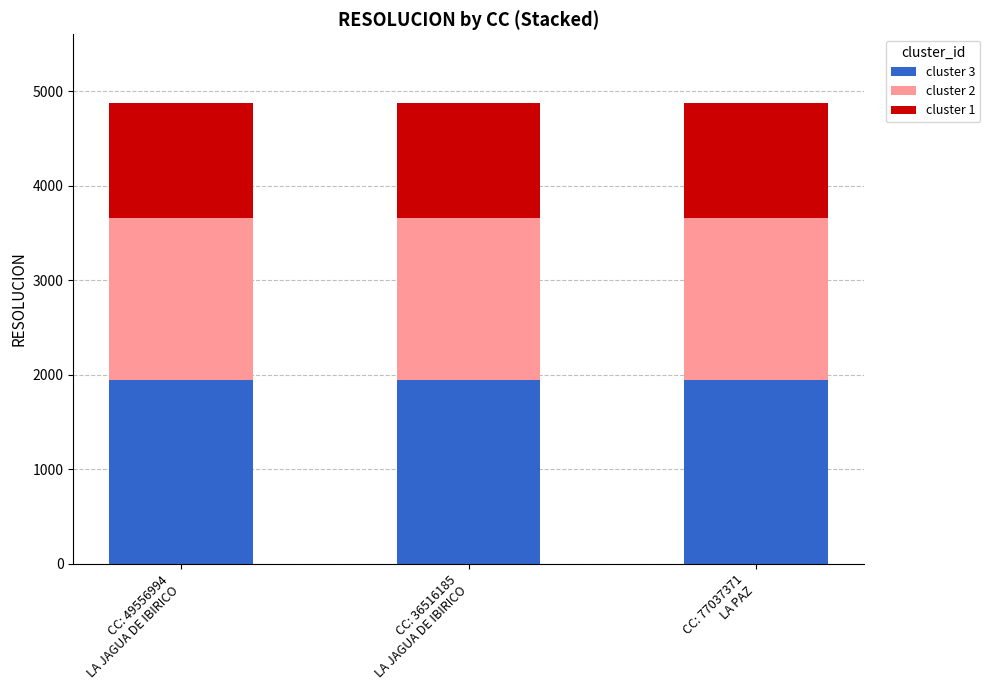

The cluster 3 series shows 1948.8 at CC: 36516185
LA JAGUA DE IBIRICO. True or false?

True